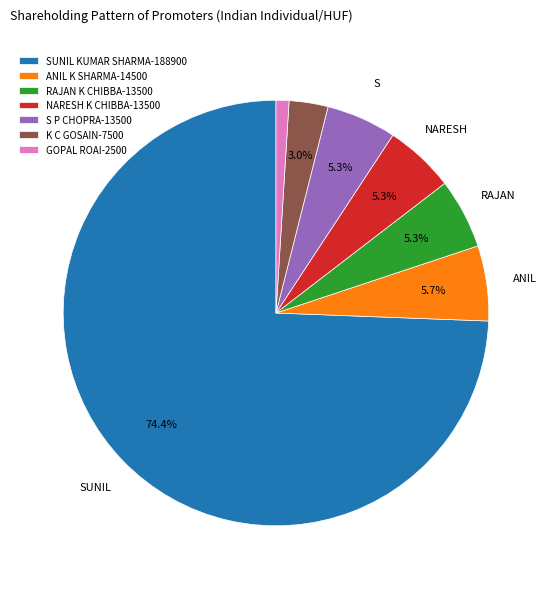

Between NARESH K CHIBBA and GOPAL ROAI, which is larger?

NARESH K CHIBBA